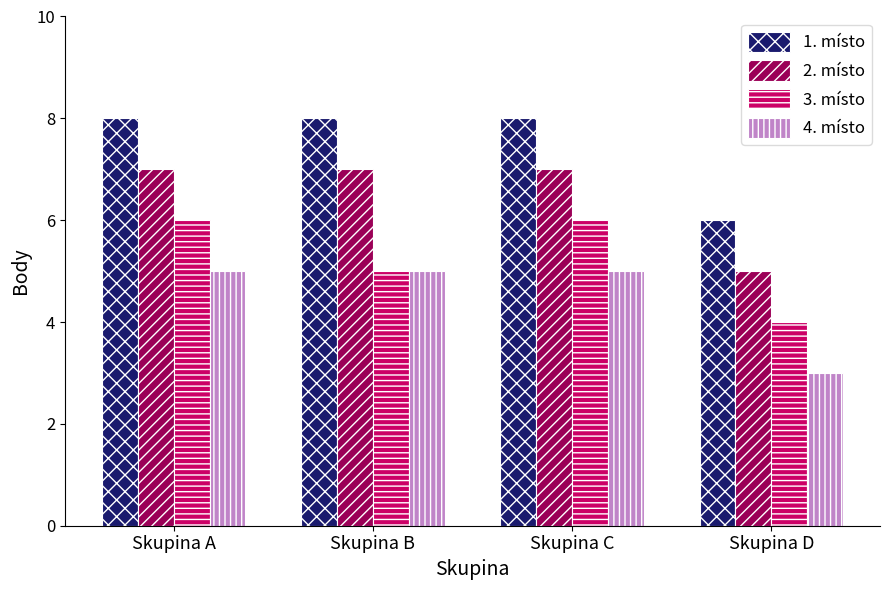

What is the sum of all 2. místo values?

26